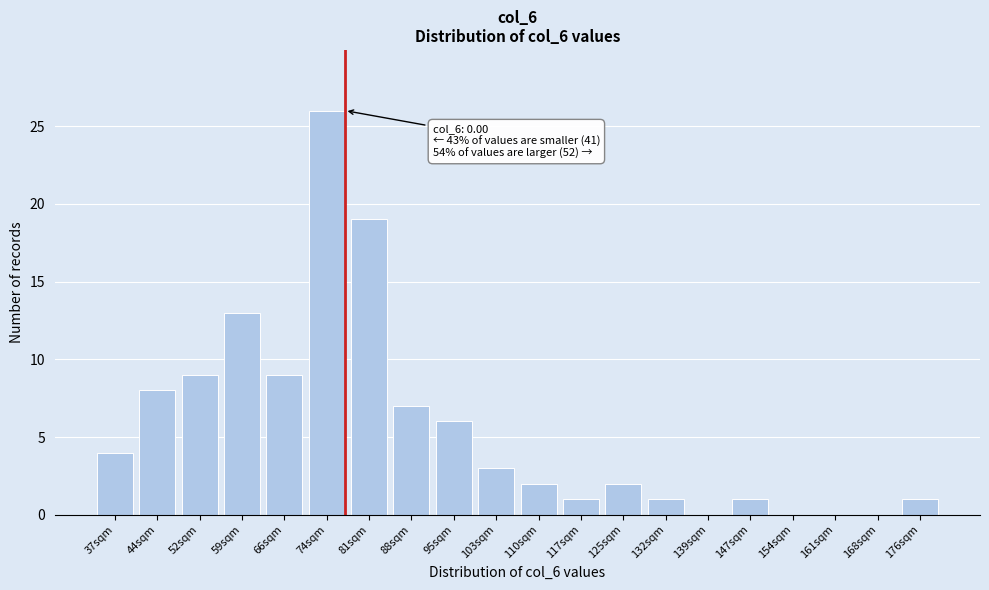

Reading left to right, transcribe all the data shown in this chart.

37sqm=4	44sqm=8	52sqm=9	59sqm=13	66sqm=9	74sqm=26	81sqm=19	88sqm=7	95sqm=6	103sqm=3	110sqm=2	117sqm=1	125sqm=2	132sqm=1	139sqm=0	147sqm=1	154sqm=0	161sqm=0	168sqm=0	176sqm=1